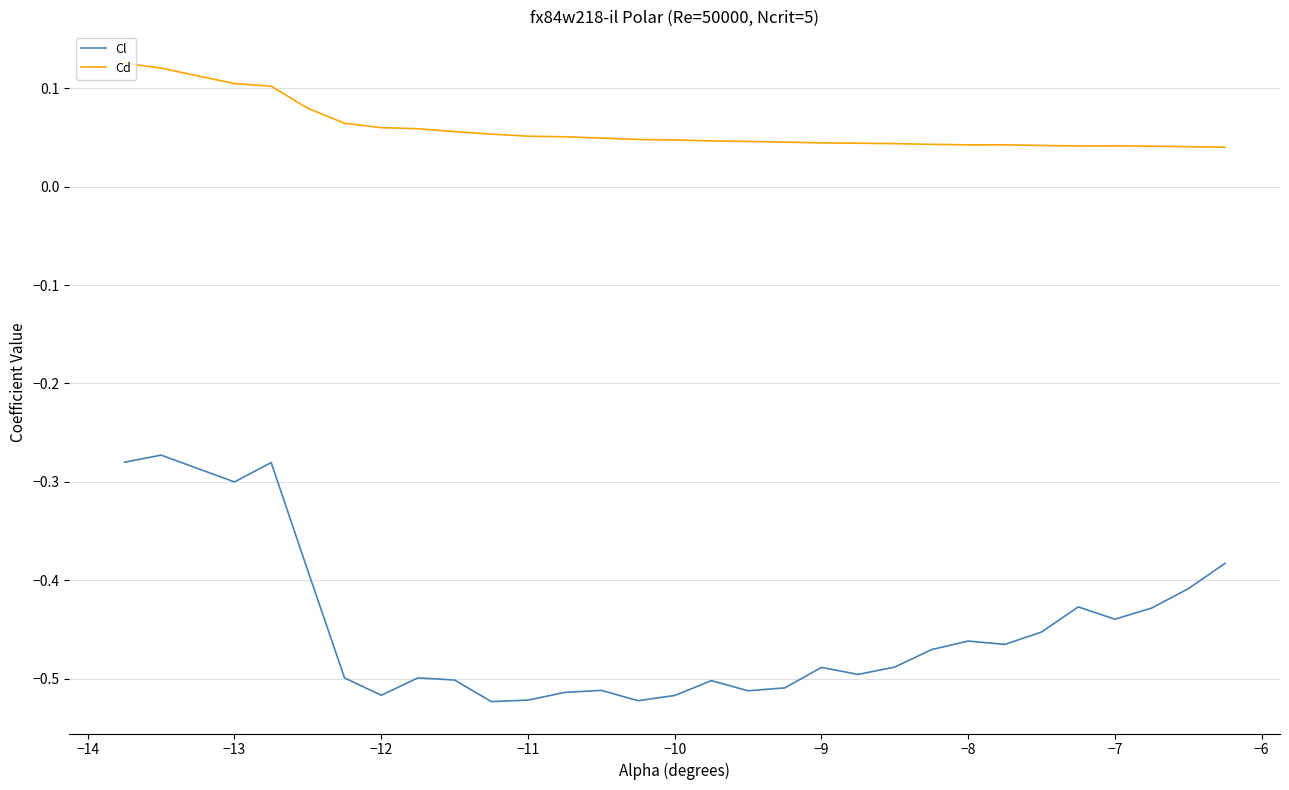

What is the sum of all Cl values?

-13.6